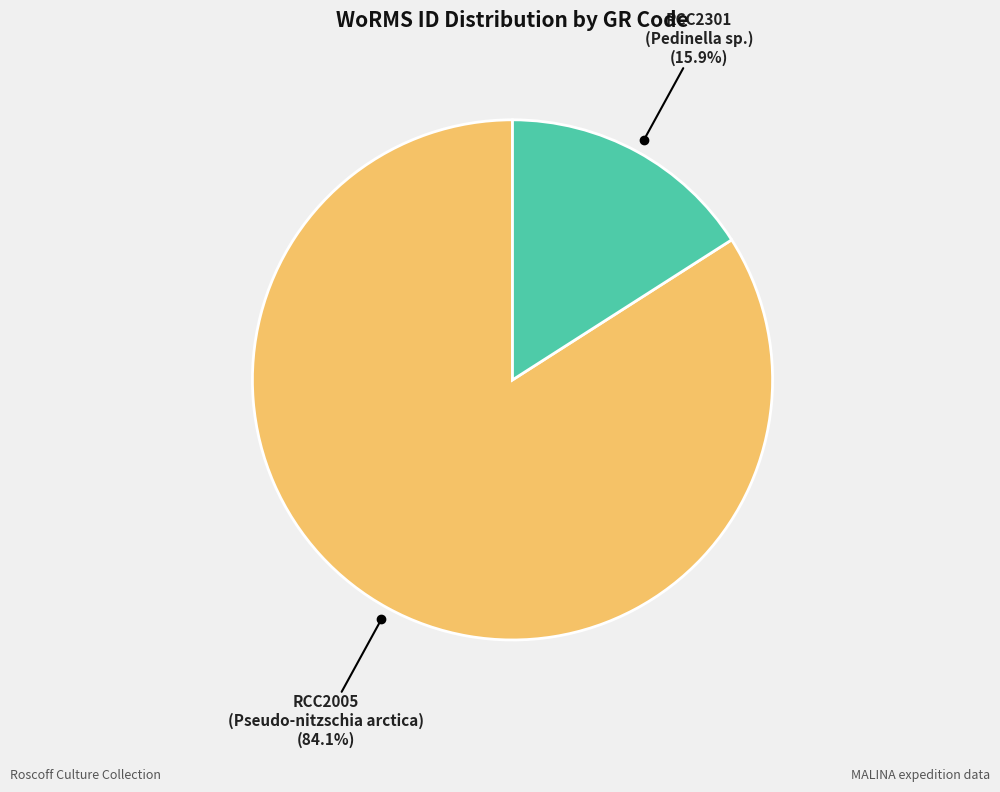

Is there any slice that represents more than half of the pie?

Yes